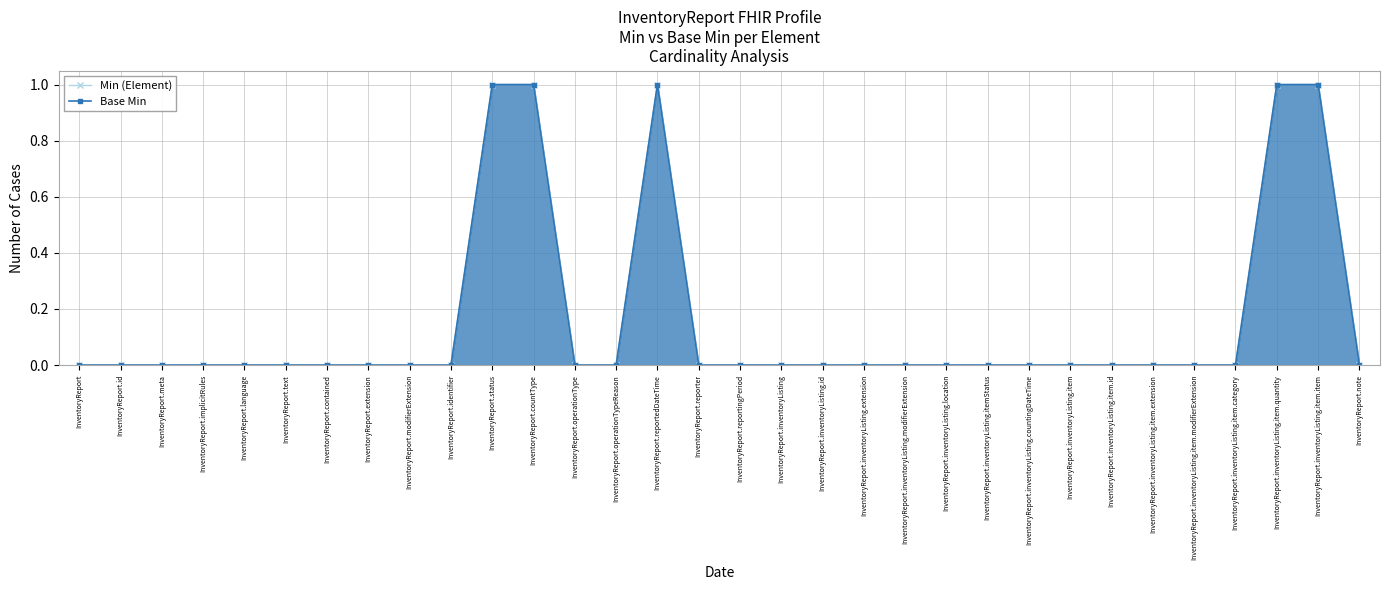

True or false: Base Min has a value of 0 at InventoryReport.inventoryListing.item.id.

False